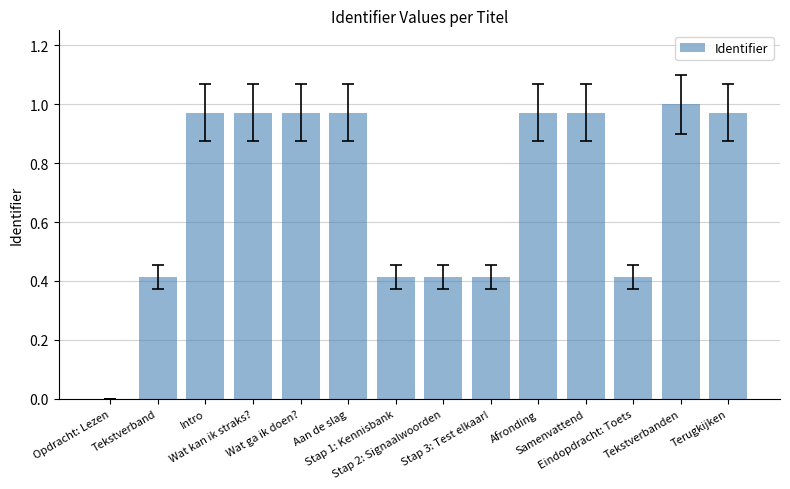

Is it true that the value at Wat kan ik straks? is 0.5?

False